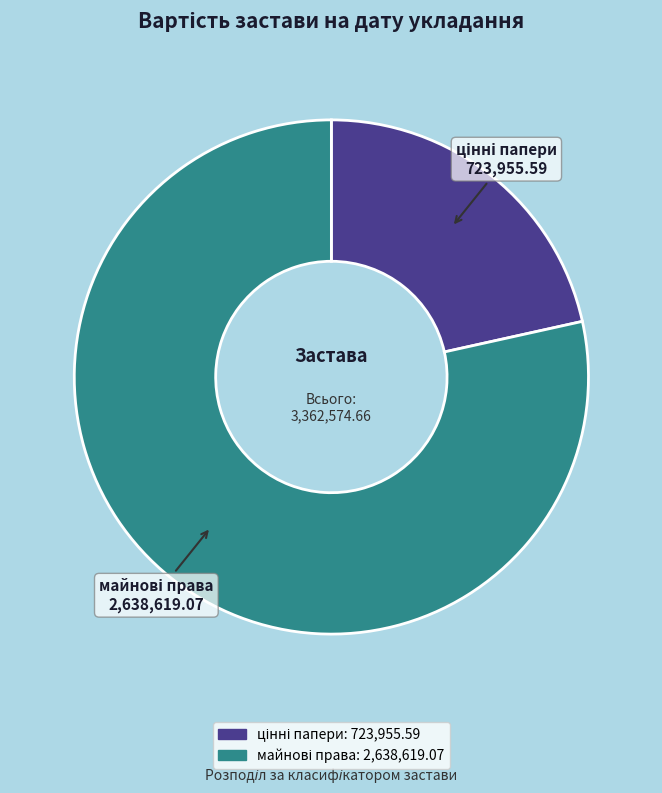

Is there any slice that represents more than half of the pie?

Yes